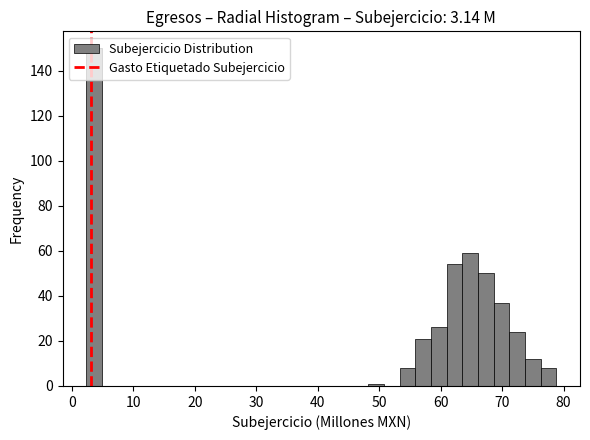

Read against the x-axis, roughly where is the centre of the tallest bar?

4